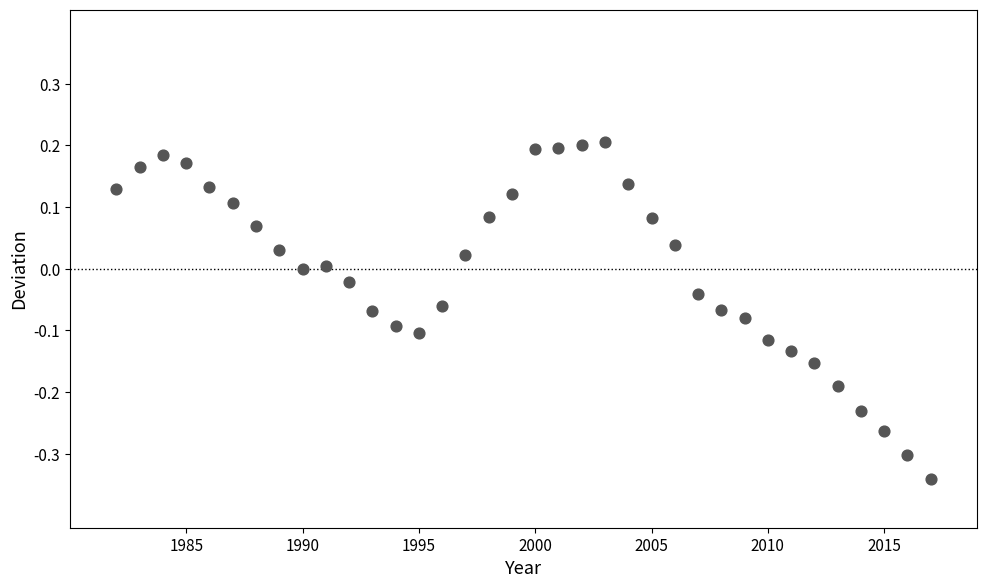

What is the range of X values (max minus min)?

35.0